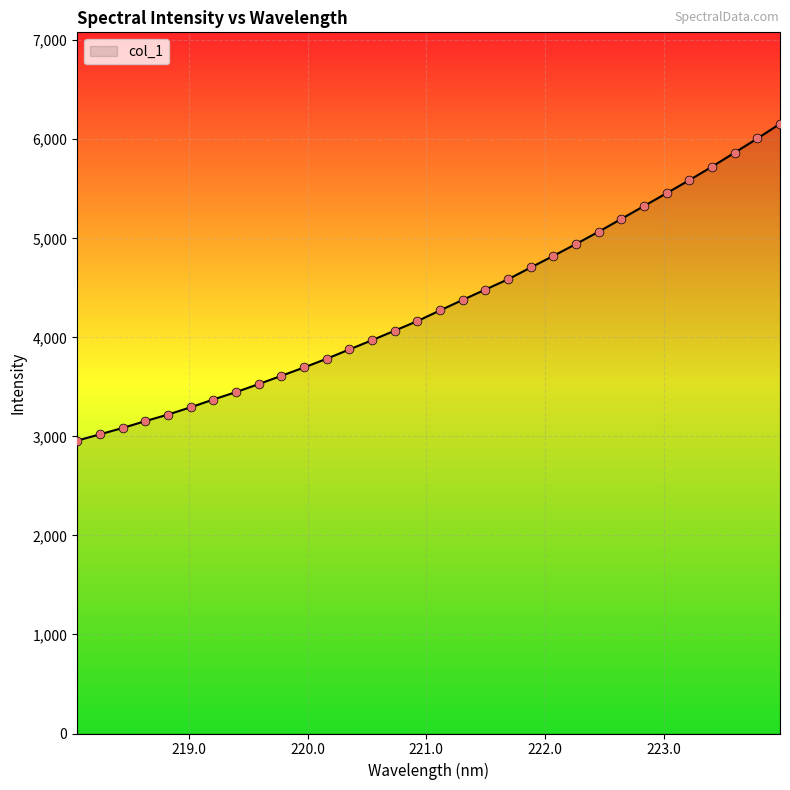

What is the difference between the maximum and minimum values?

3199.2